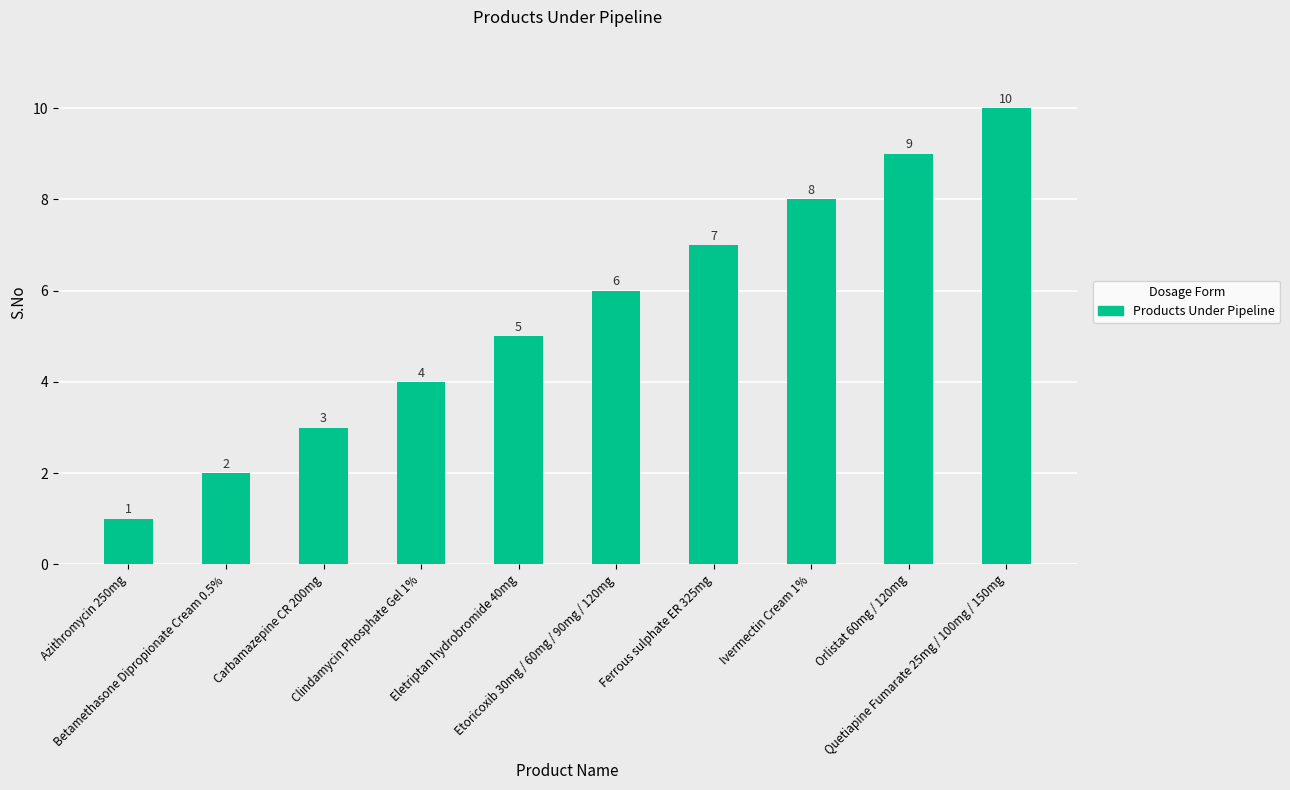

Count the values in the range 3 to 8.

6